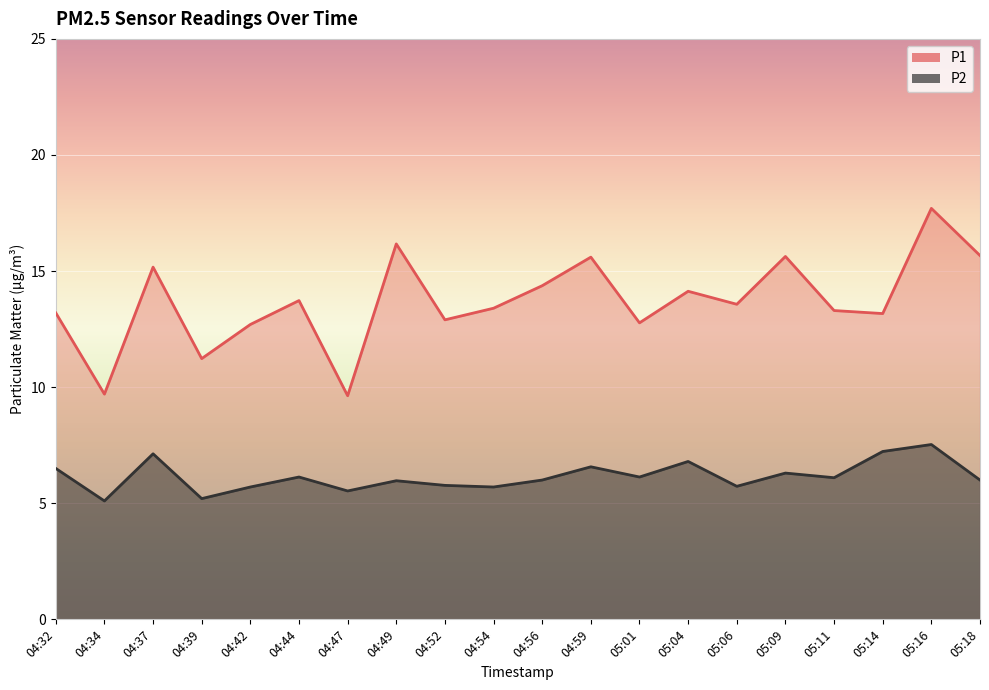

At which category does P2 reach its first local peak?

04:37